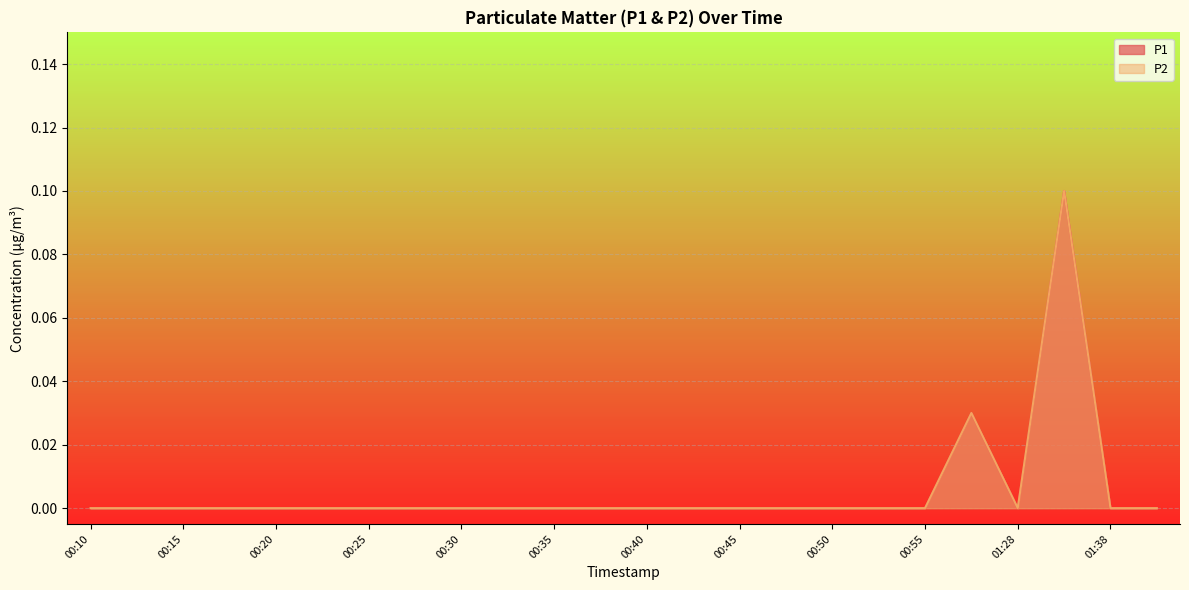

What position from the left is 00:35?

11